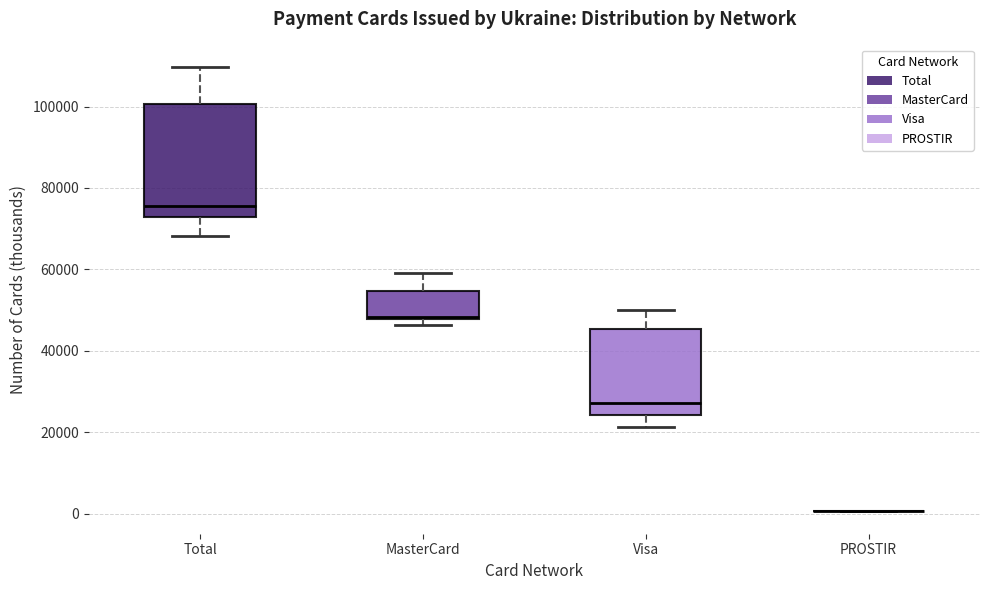

Comparing the boxes themselves (not the whiskers), which one is the tallest?

Total